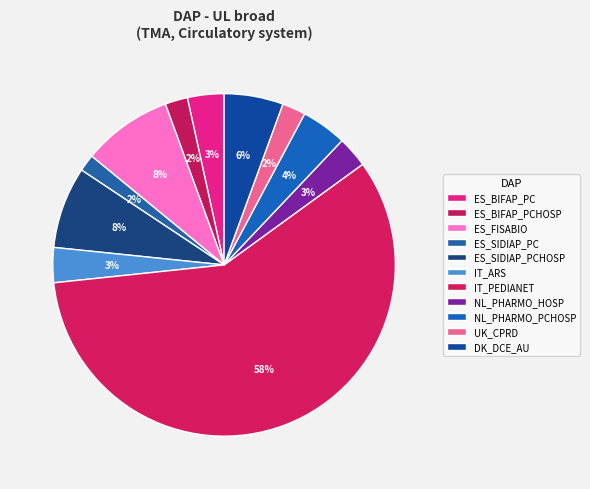

Is ES_BIFAP_PC the majority of the pie?

No